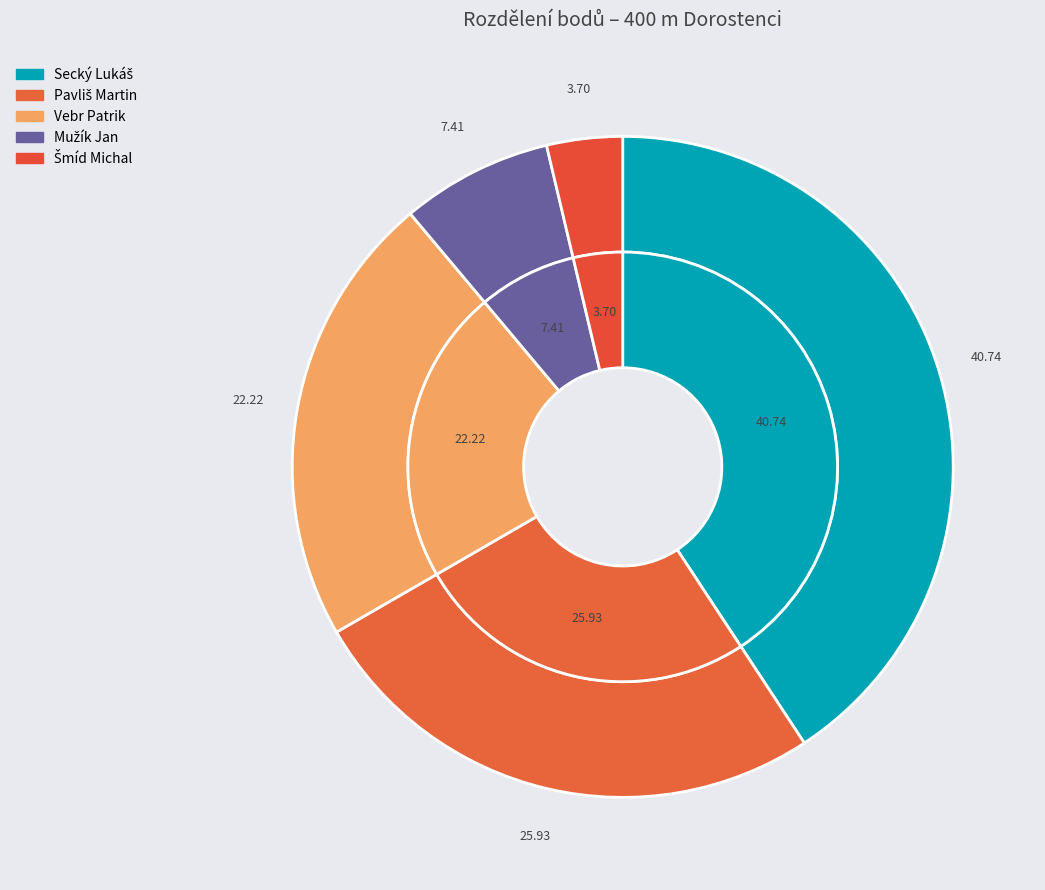

Does Vebr Patrik represent more than half of the total?

No